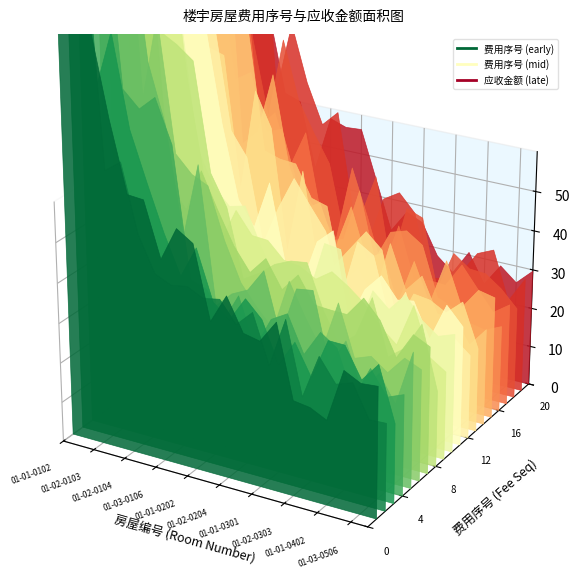

Rank the series at 01-01-0602 from highest to lowest value.

应收金额, 费用序号